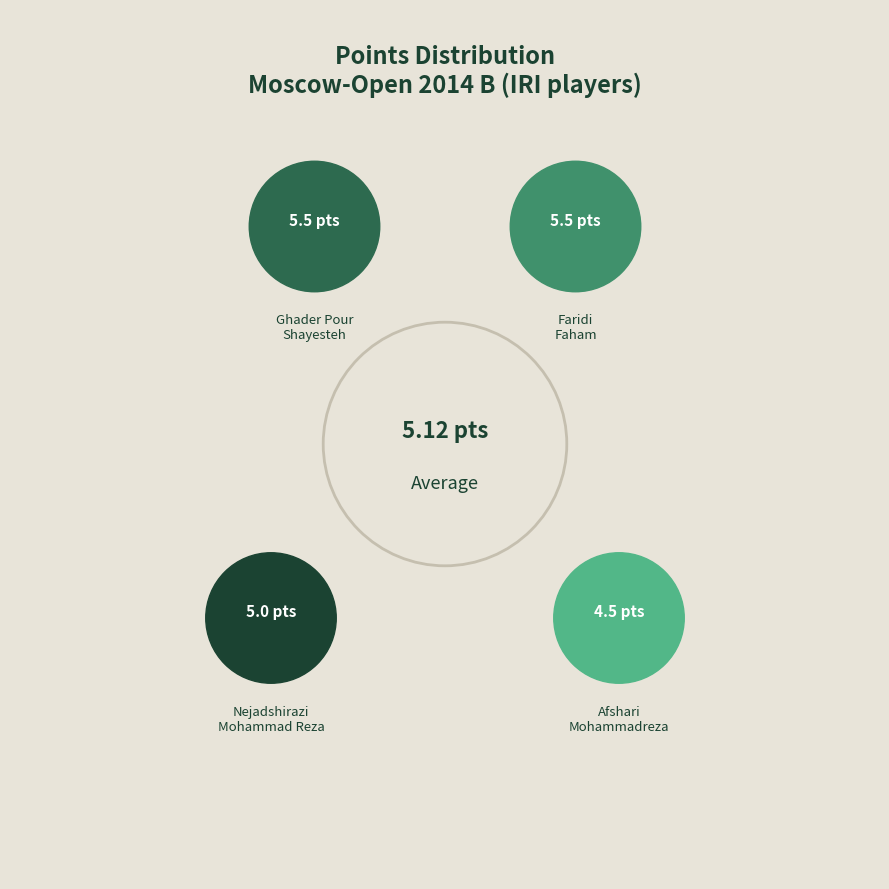

The Ghader Pour
Shayesteh slice represents 27% of the pie. True or false?

True